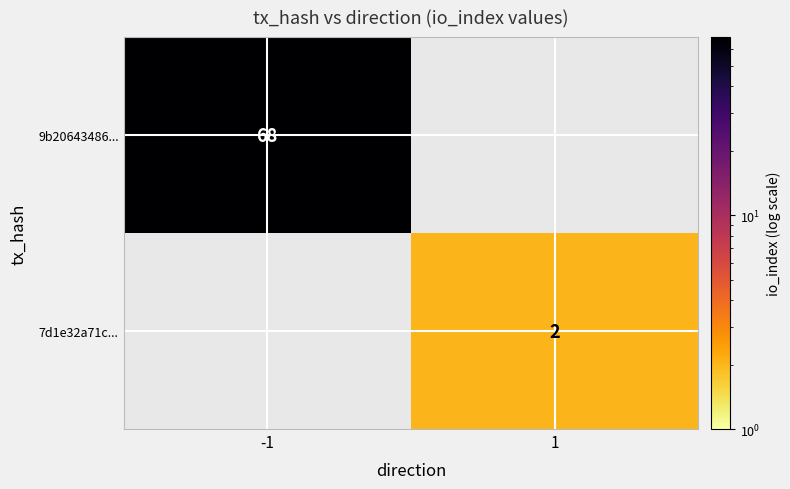

What is the difference between the highest and lowest values at 1?

2